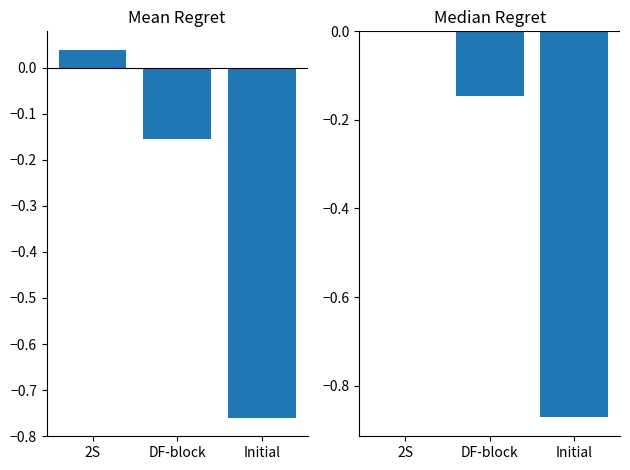

Which has a higher value, Initial or DF-block?

DF-block